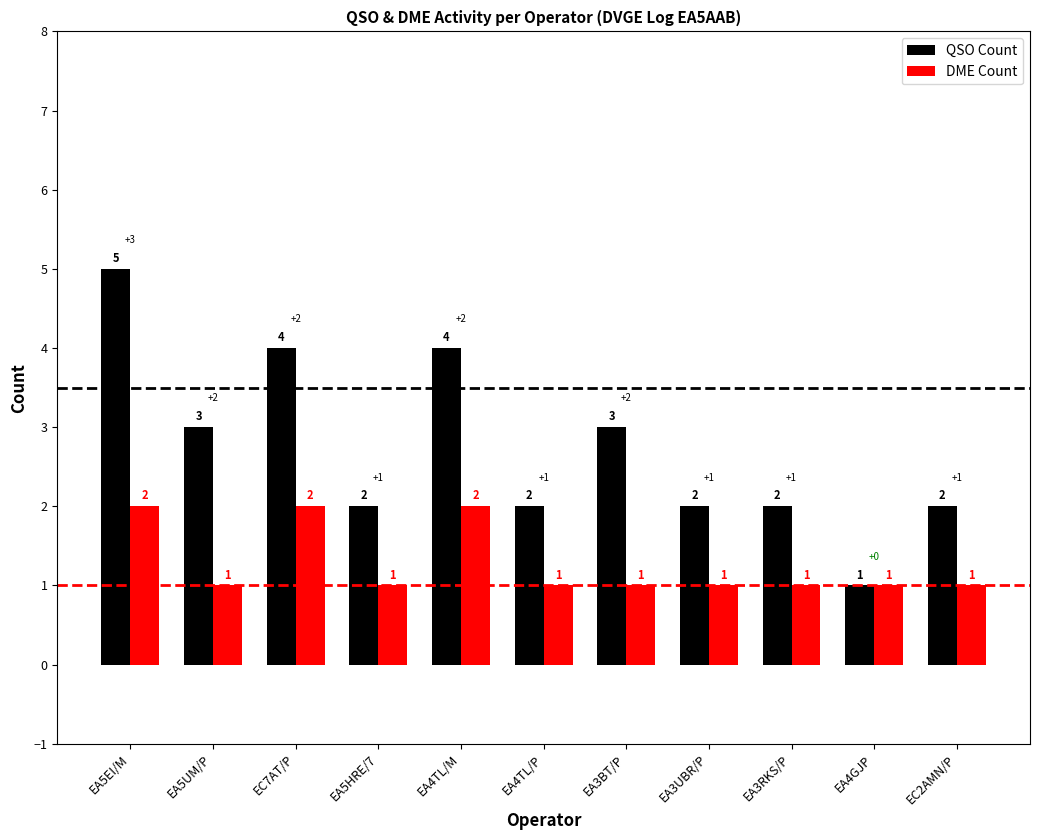

Is the value of DME Count at EA5HRE/7 greater than the value of QSO Count at EA4TL/P?

No